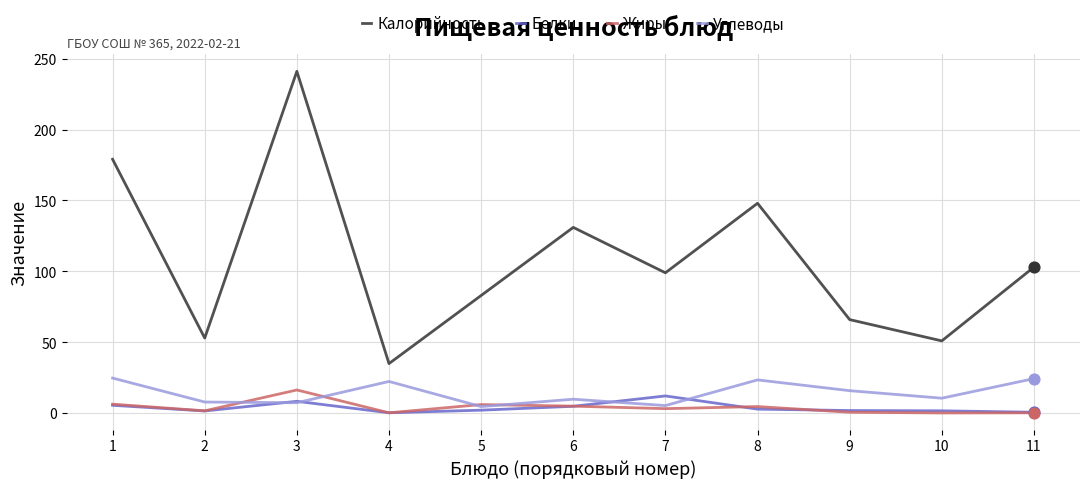

Between 2 and 5, which series saw the biggest shift?

Калорийность